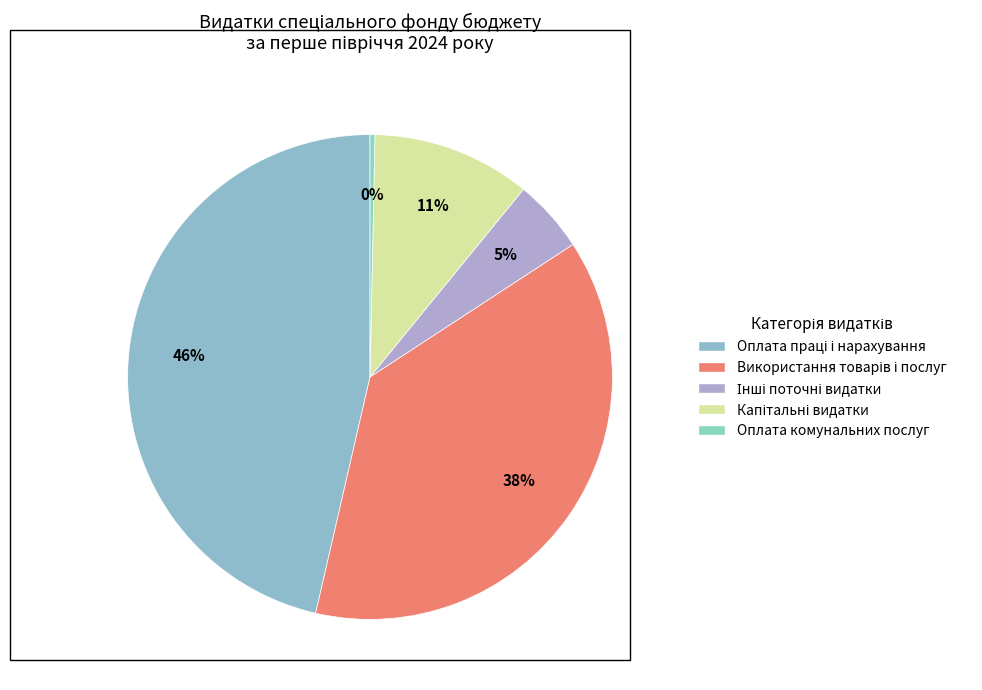

To the nearest percent, what portion does Використання товарів і послуг represent?

38%